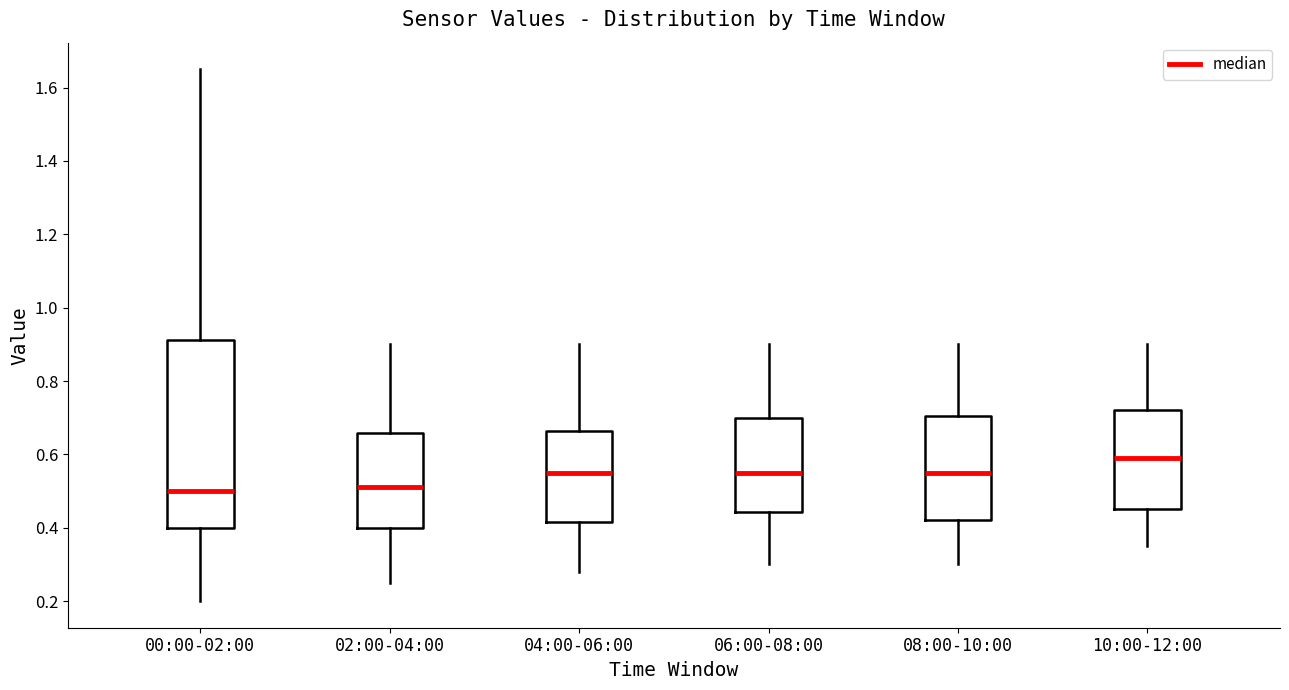

Which box has the highest median line?

10:00-12:00